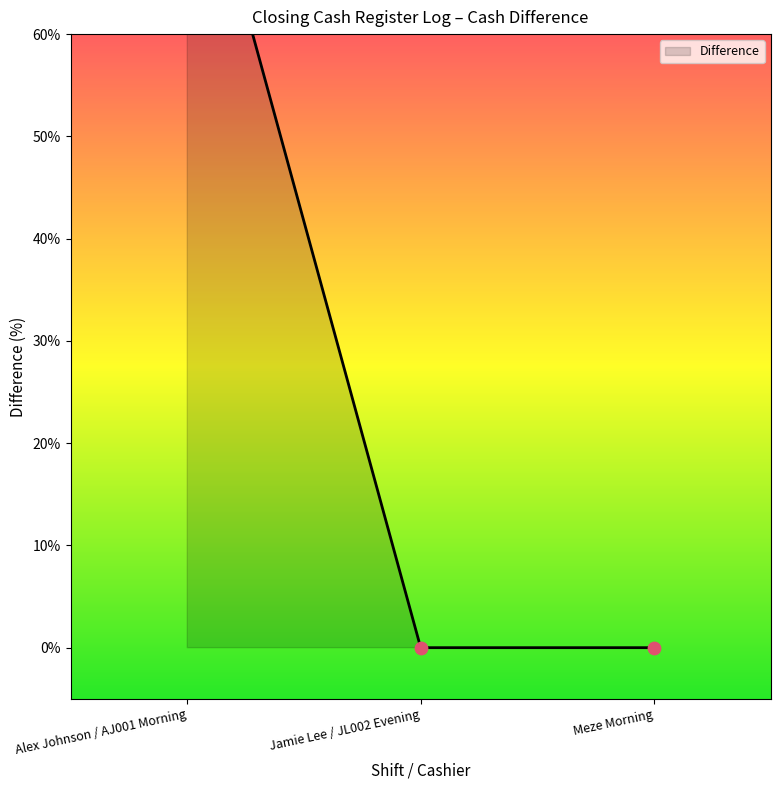

Between Jamie Lee / JL002 Evening and Meze Morning, which is larger?

Jamie Lee / JL002 Evening